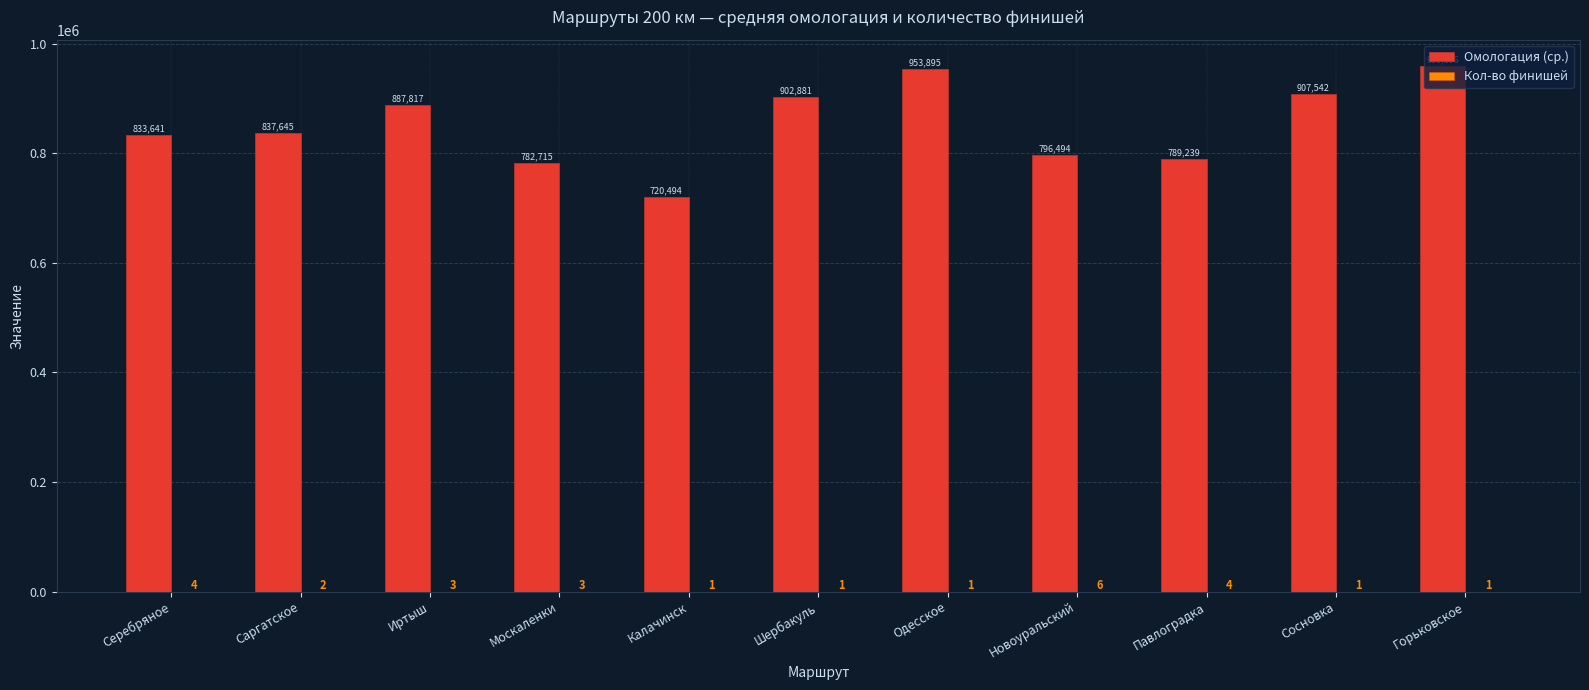

The value of Омологация (ср.) at Калачинск is 377033. True or false?

False